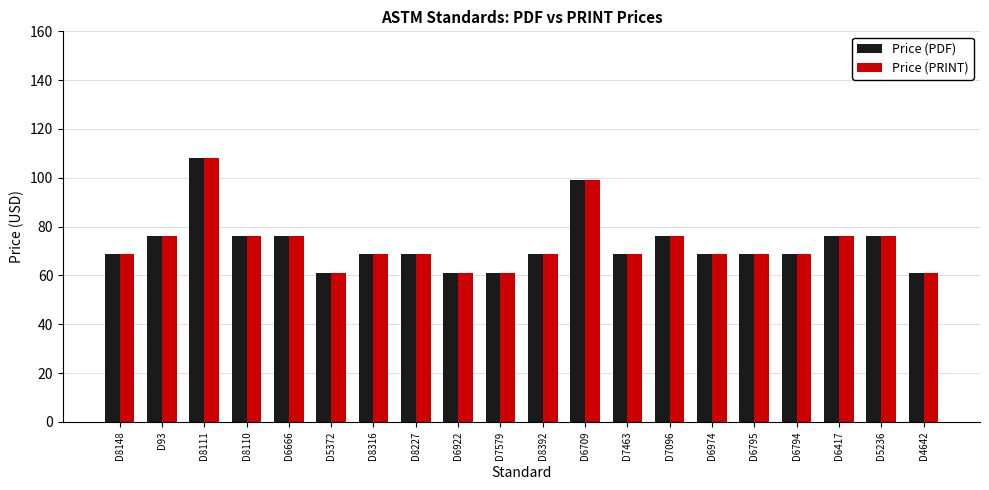

The value of Price (PDF) at D5372 is 82. True or false?

False